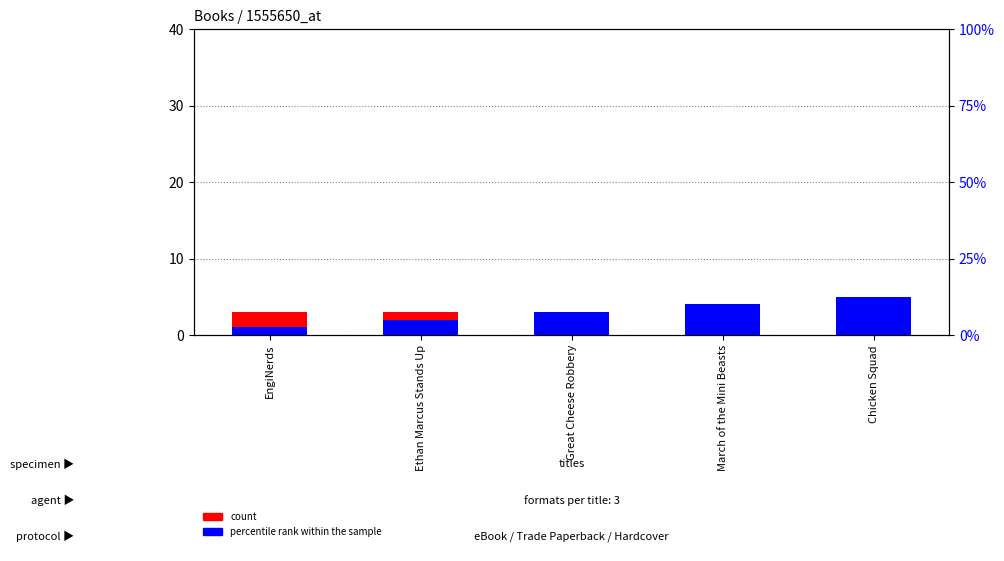

Which category has the lowest value in the percentile rank within the sample series?

EngiNerds